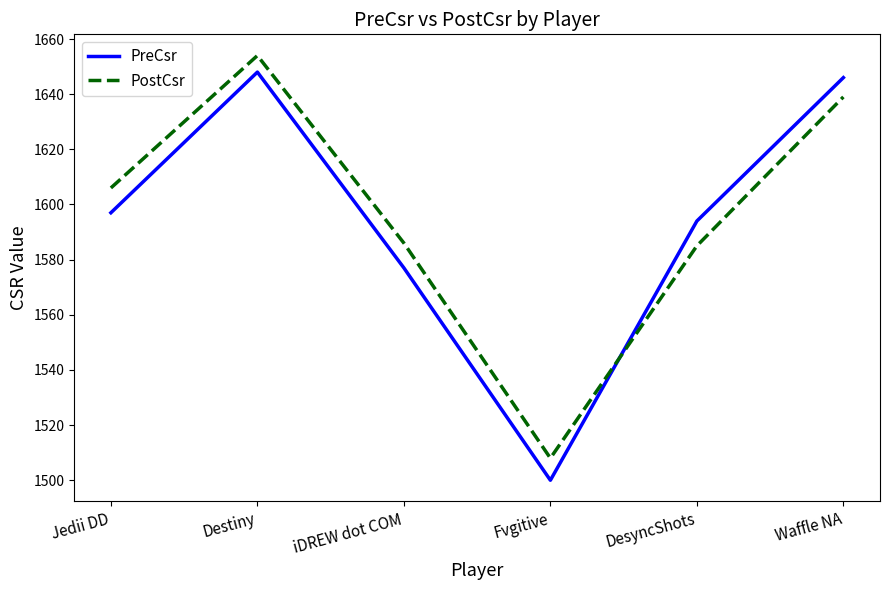

What value does the PreCsr series have at iDREW dot COM, to the nearest 50?

1600